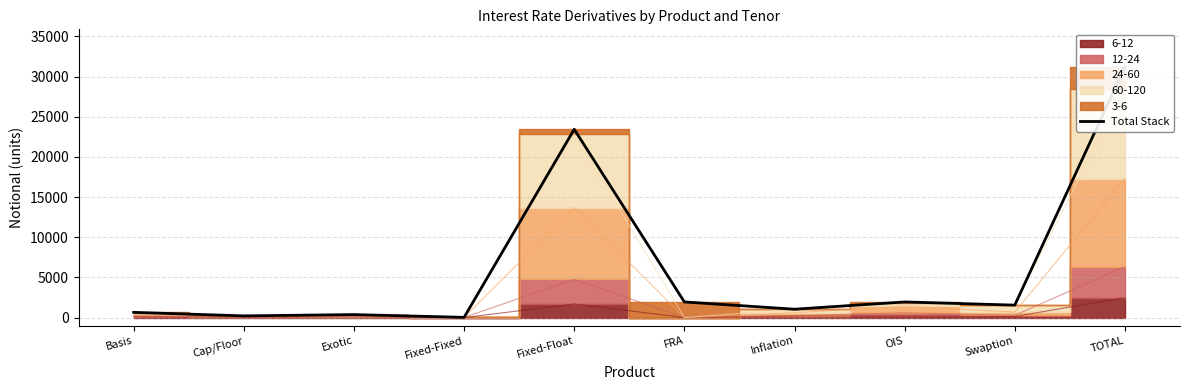

What is the minimum value shown in the chart?

30